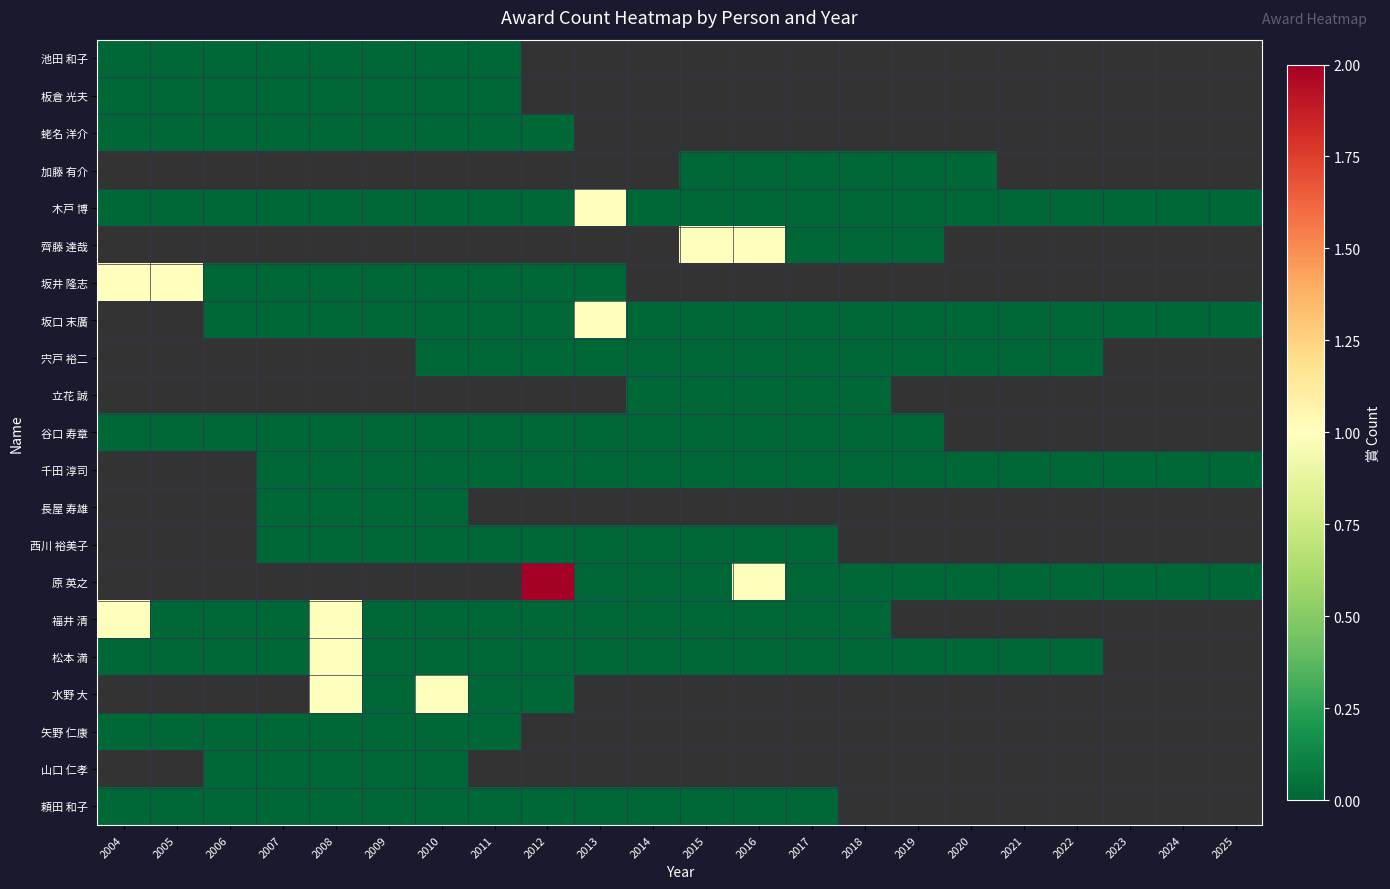

At 2018, list the series in order from smallest to largest.

池田 和子, 板倉 光夫, 蛯名 洋介, 加藤 有介, 木戸 博, 齊藤 達哉, 坂井 隆志, 坂口 末廣, 宍戸 裕二, 立花 誠, 谷口 寿章, 千田 淳司, 長屋 寿雄, 西川 裕美子, 原 英之, 福井 清, 松本 満, 水野 大, 矢野 仁康, 山口 仁孝, 頼田 和子